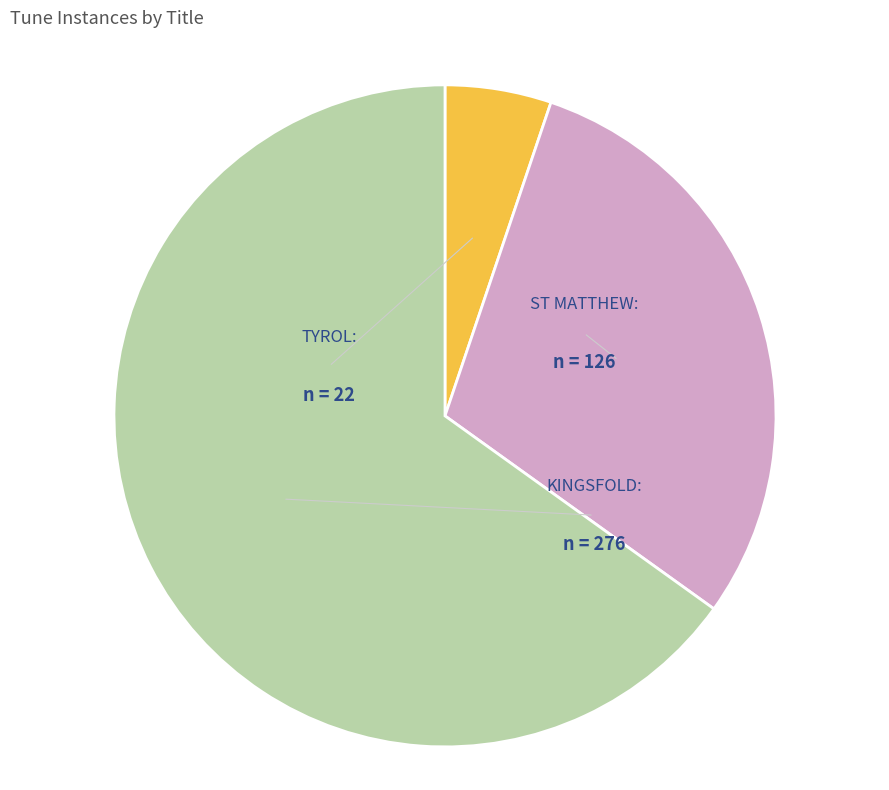

Is ST MATTHEW the majority of the pie?

No